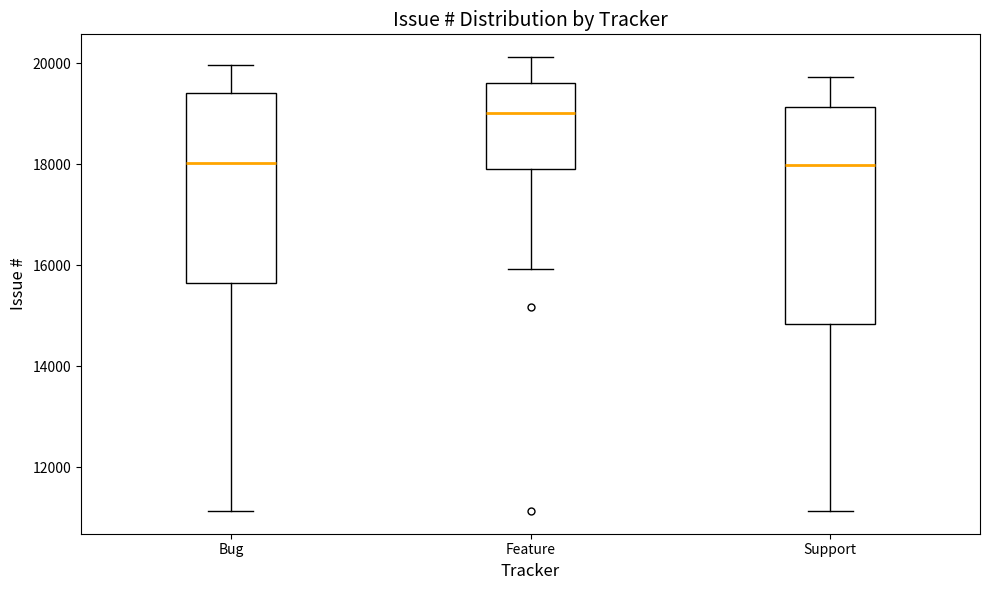

Reading left to right, read every box against the y-axis: the position of its median line, the range the box covers, and the ends of its whiskers. The values are not printed on the chart, so give them approximately, as read against the axis.

Bug: median 18000, box 15600 to 19400, whiskers 11200 to 20000
Feature: median 19000, box 17800 to 19600, whiskers 16000 to 20200
Support: median 18000, box 14800 to 19200, whiskers 11200 to 19800